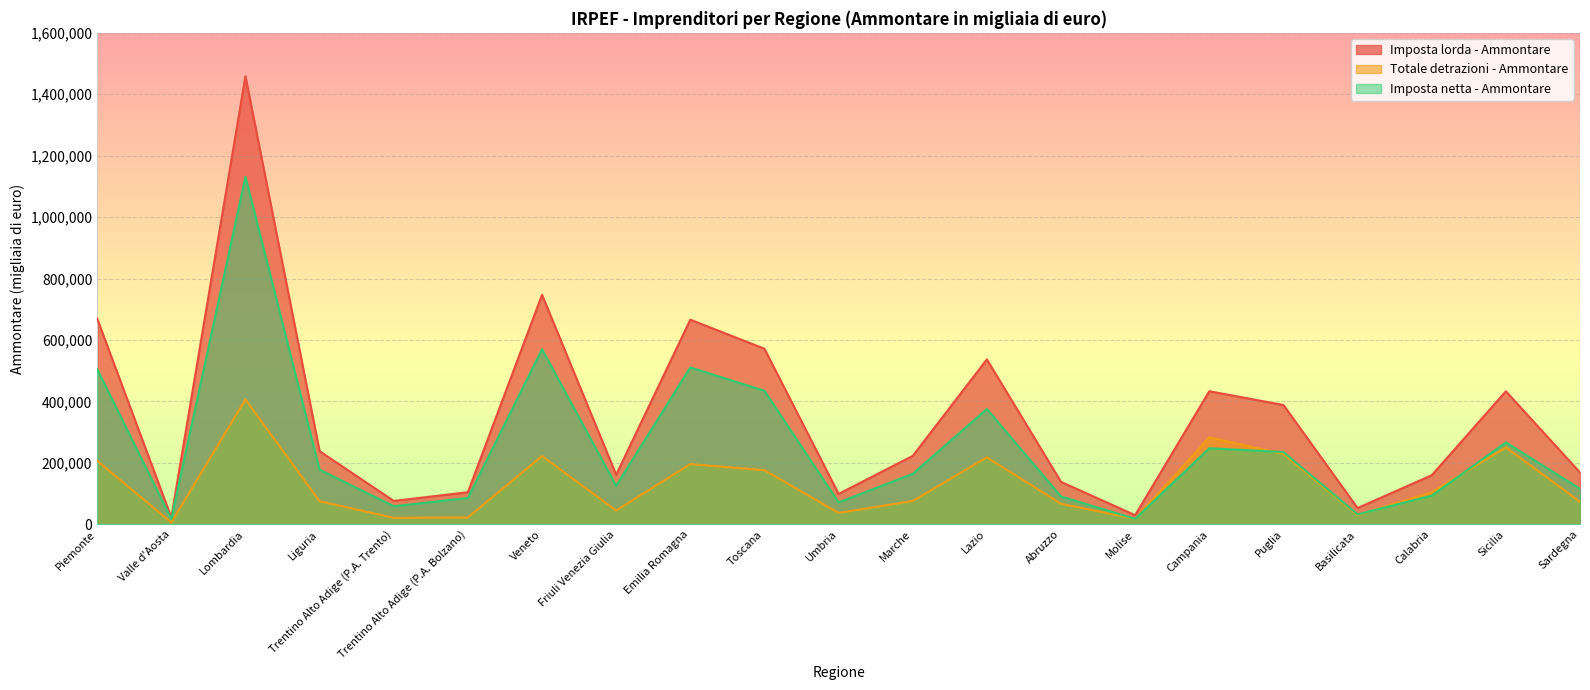

What is the label of the 11th point from the left?

Umbria